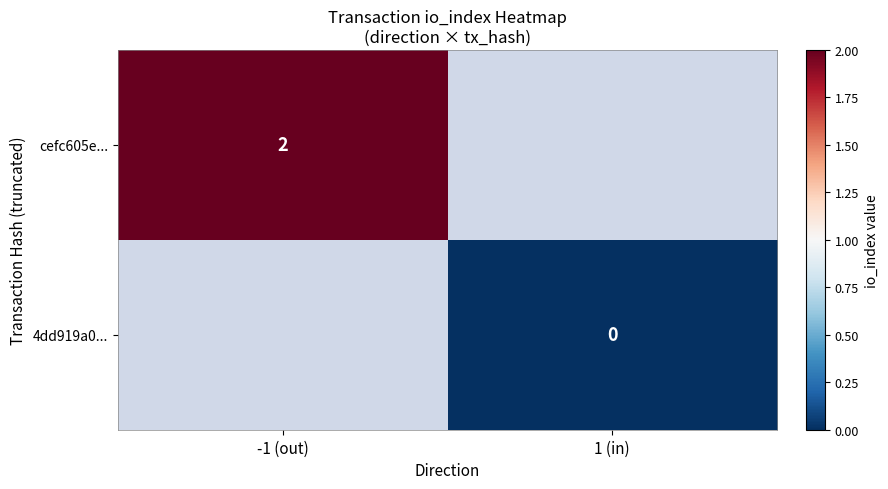

Is the value of 4dd919a0... at 1 (in) greater than the value of cefc605e... at -1 (out)?

No